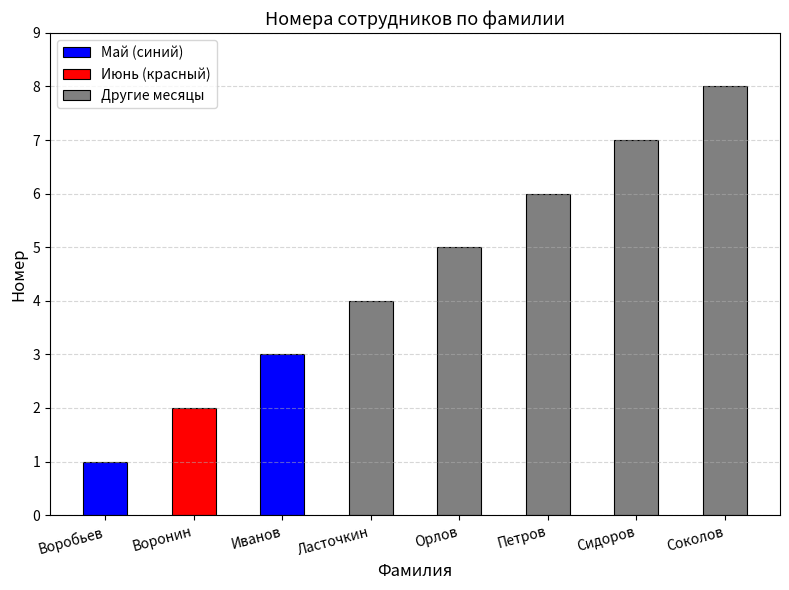

Rank the categories by value from lowest to highest.

Воробьев, Воронин, Иванов, Ласточкин, Орлов, Петров, Сидоров, Соколов